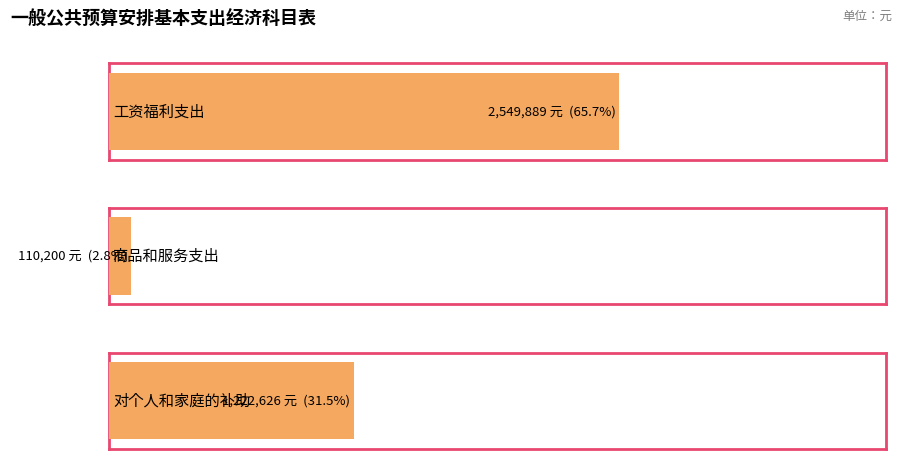

What is the greatest value displayed?

2549889.2